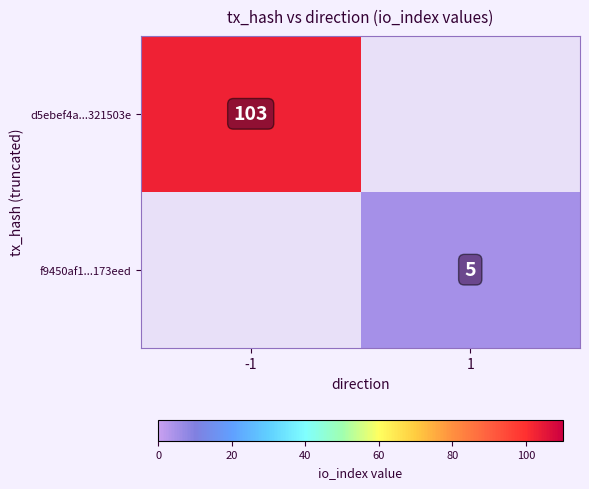

At which category does the chart reach its minimum across all series?

1